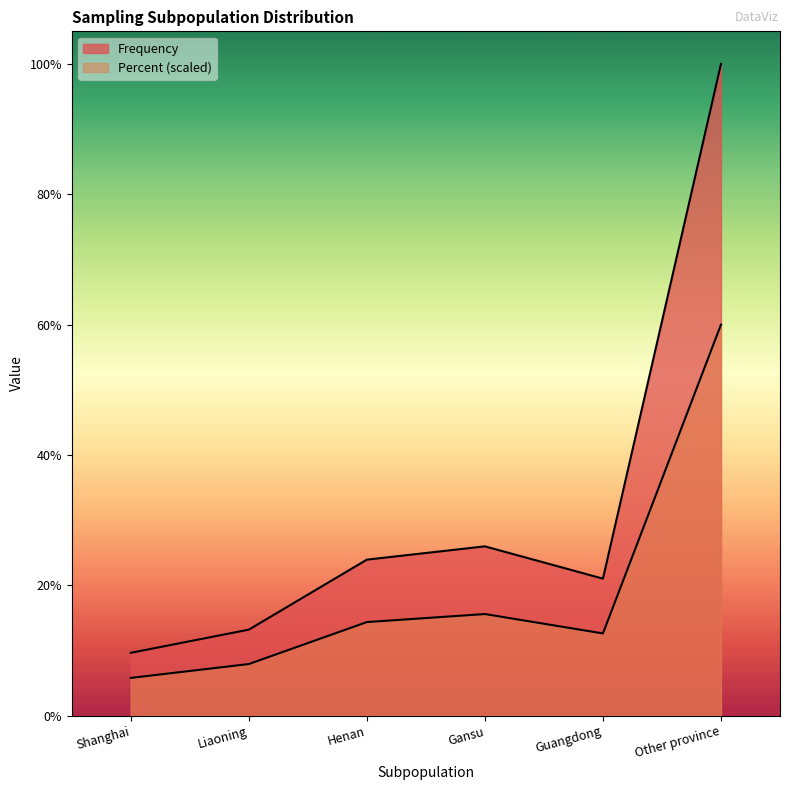

What position from the right is Guangdong?

2